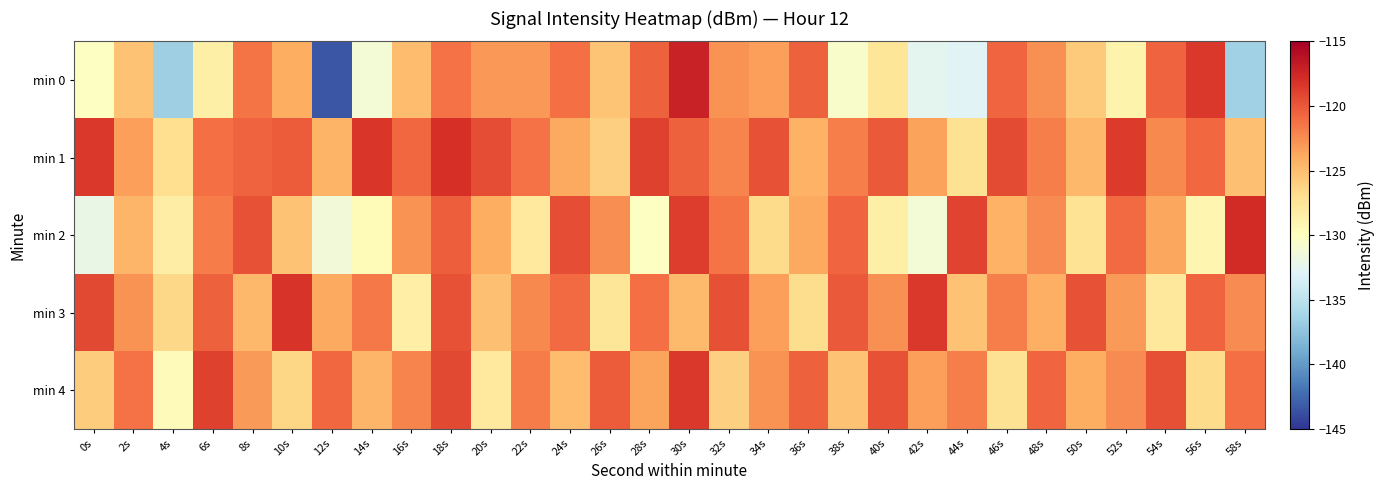

At which category is the sum across all series the highest?

18s